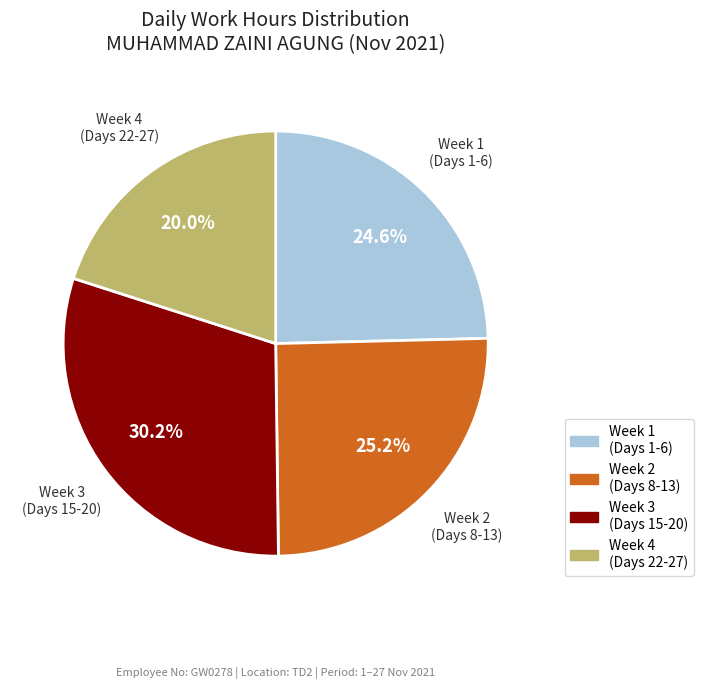

Is there a majority slice in this chart?

No